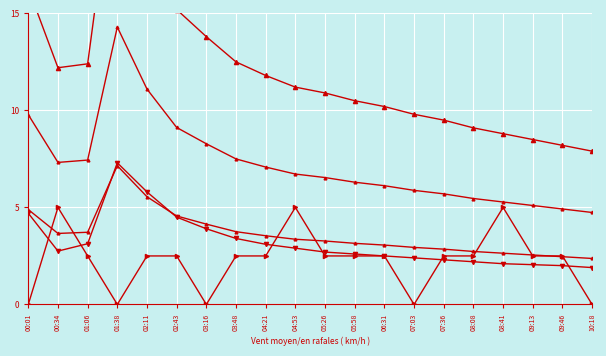

What is the value of the SDS_P1 point at the 12th from the left?

10.5